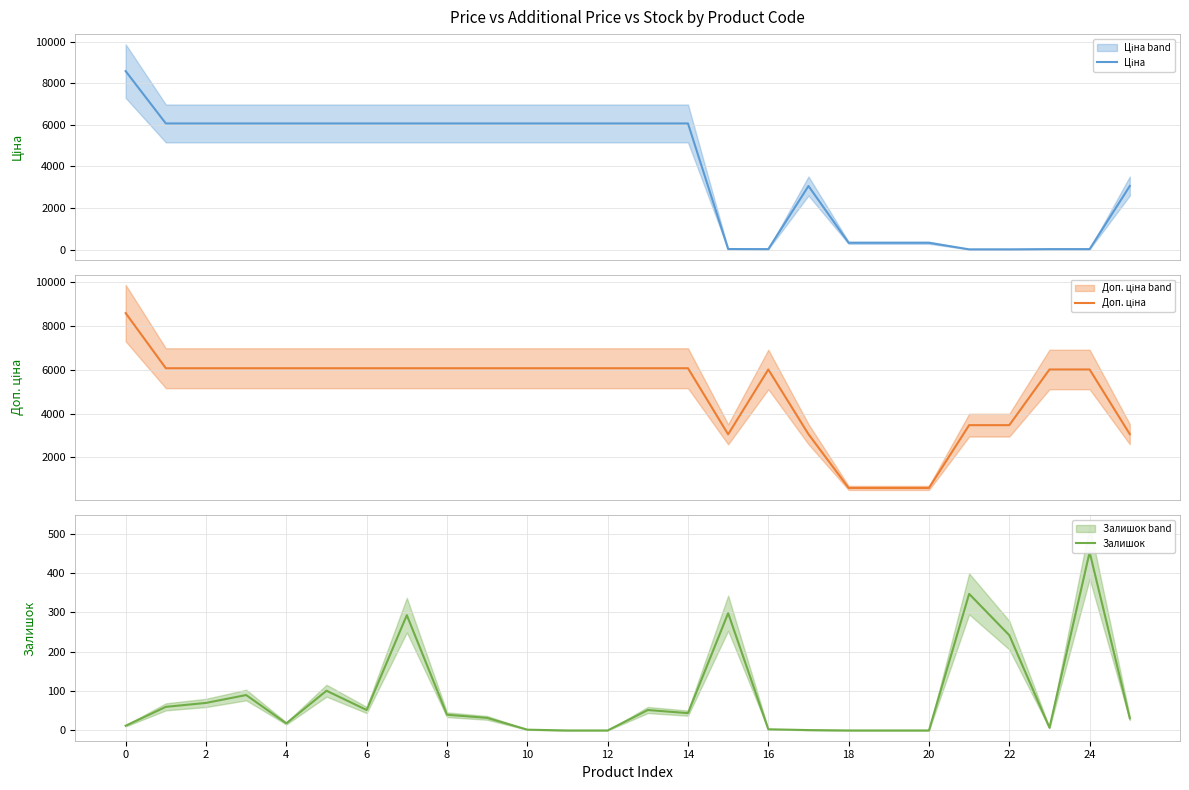

Which category has the lowest value in the Доп. ціна series?

18